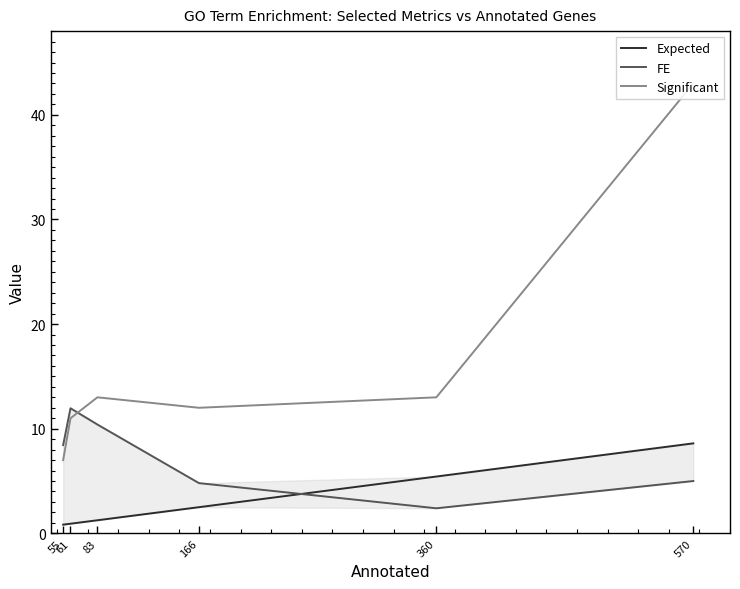

True or false: FE has more than 1 points higher than both neighbors.

False